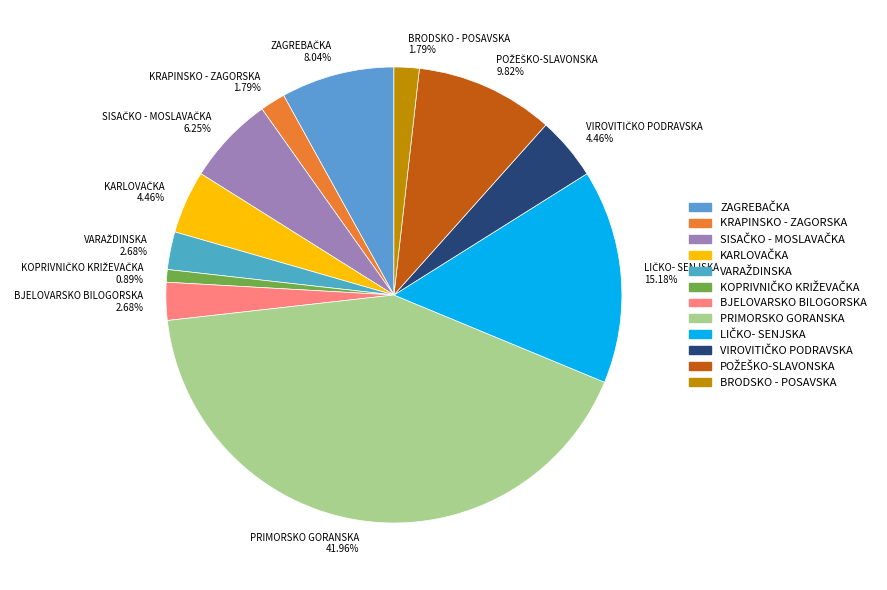

What is the ratio of the value at PRIMORSKO GORANSKA to the value at BJELOVARSKO BILOGORSKA?

15.7